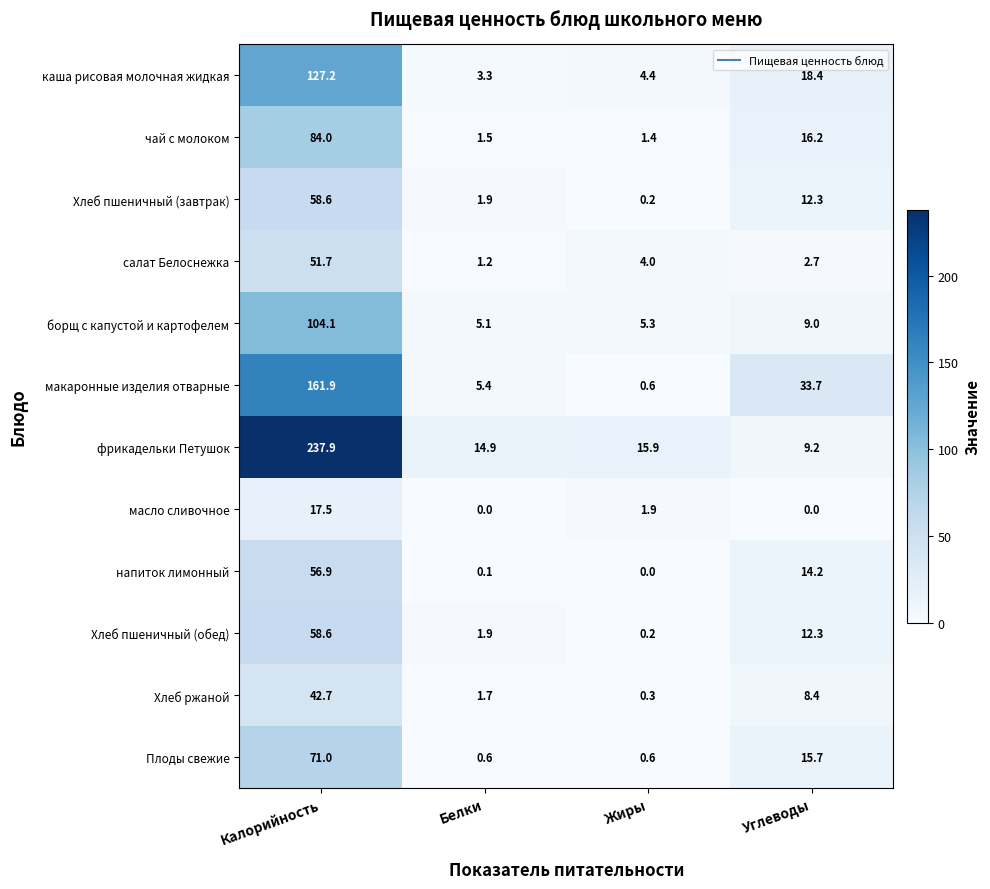

What is the difference between the макаронные изделия отварные values at Жиры and Калорийность?

161.3